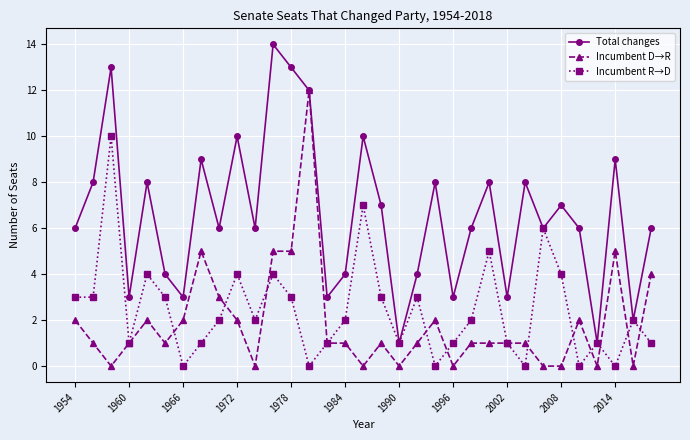

How many interior local peaks does the Incumbent R→D series have?

10